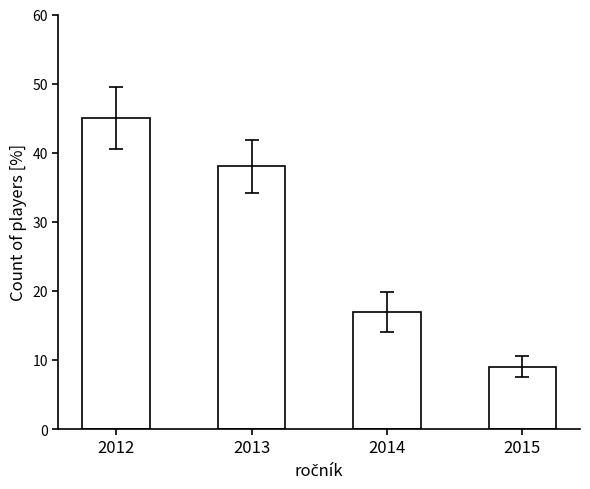

Rank the categories by value from lowest to highest.

2015, 2014, 2013, 2012